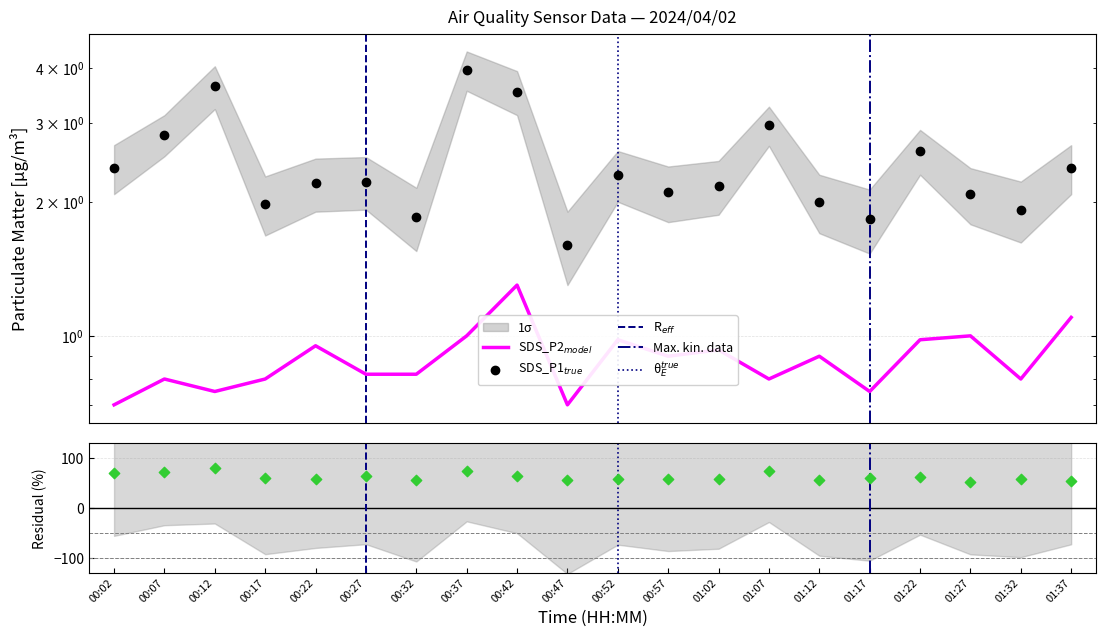

Which series has the largest total across all categories?

SDS_P1